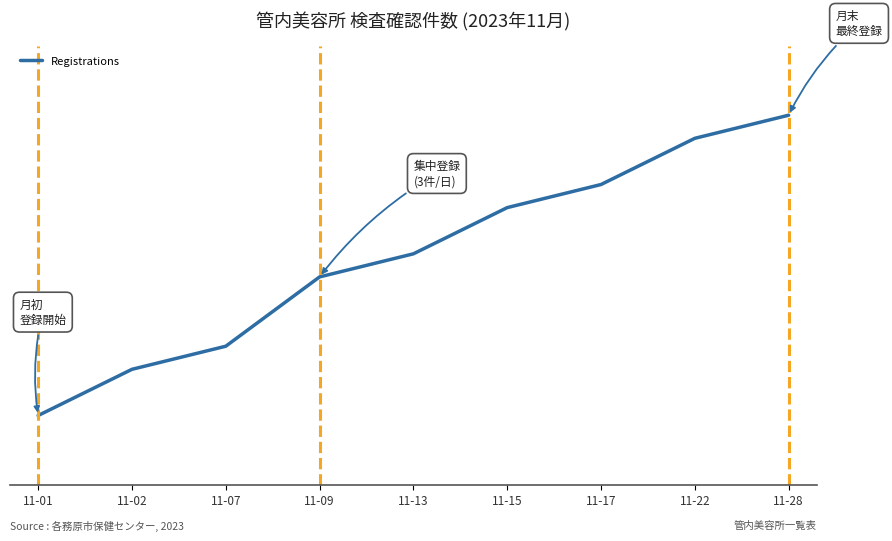

Is this an area chart (filled region under the line)?

No